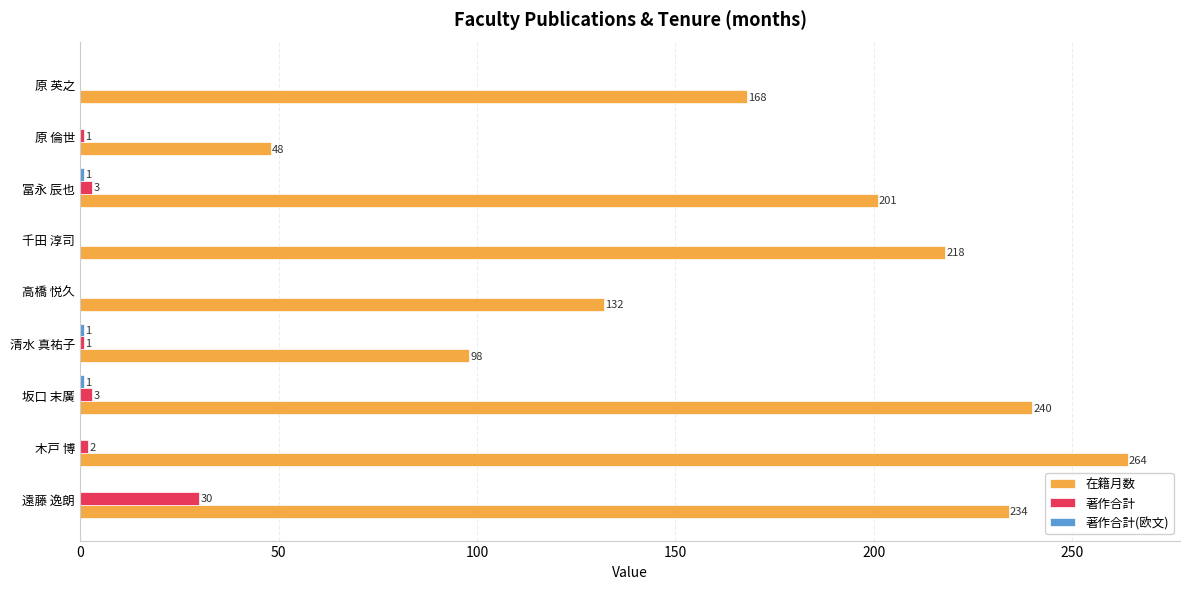

What is the sum of the 在籍月数 values at 木戸 博 and 千田 淳司?

482